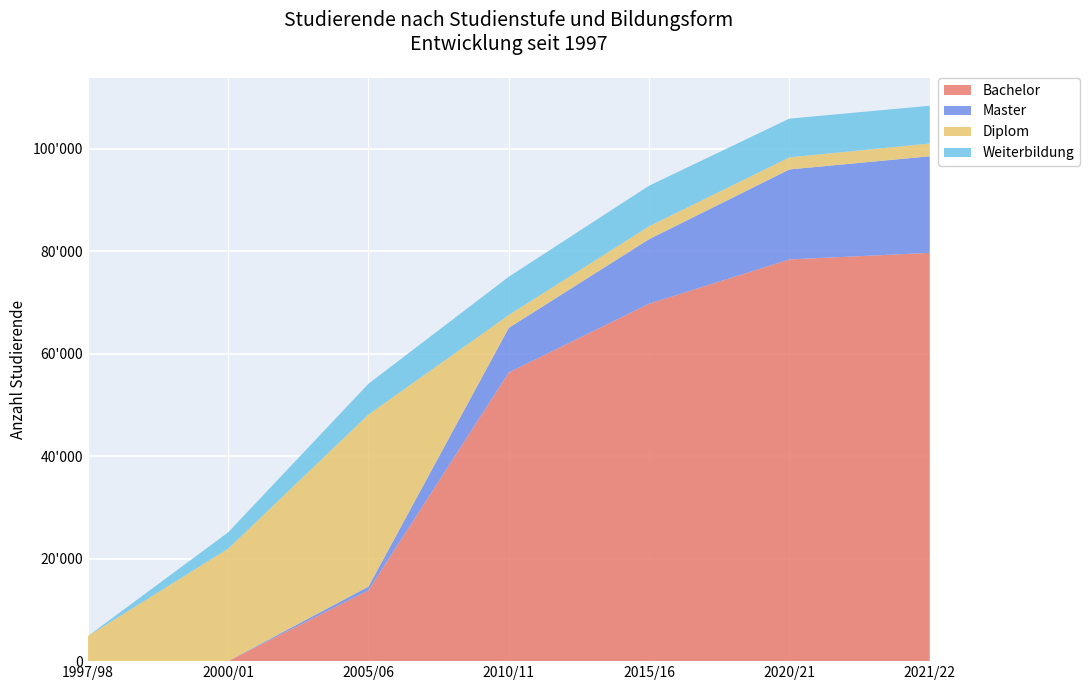

Reading right to left, extract all data points from this chart.

Bachelor: 2021/22=79702	2020/21=78417	2015/16=69767	2010/11=56347	2005/06=13825	2000/01=0	1997/98=0
Master: 2021/22=18851	2020/21=17565	2015/16=12601	2010/11=8706	2005/06=723	2000/01=0	1997/98=0
Diplom: 2021/22=2496	2020/21=2356	2015/16=2512	2010/11=2508	2005/06=33579	2000/01=21944	1997/98=4876
Weiterbildung: 2021/22=7368	2020/21=7562	2015/16=7930	2010/11=7474	2005/06=6013	2000/01=3193	1997/98=0